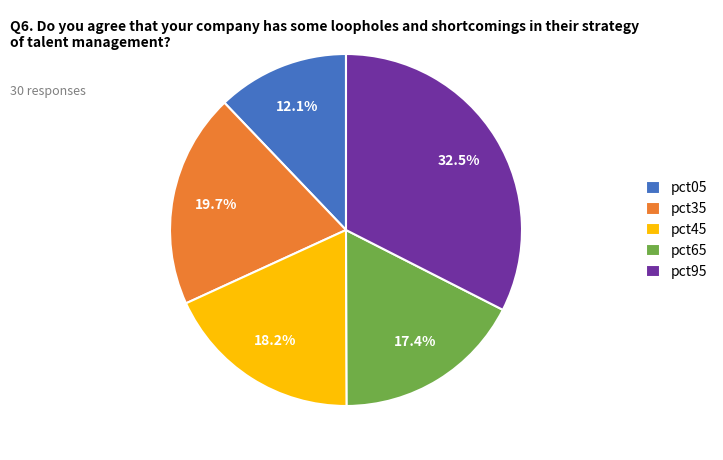

Rank the categories by value from highest to lowest.

pct95, pct35, pct45, pct65, pct05